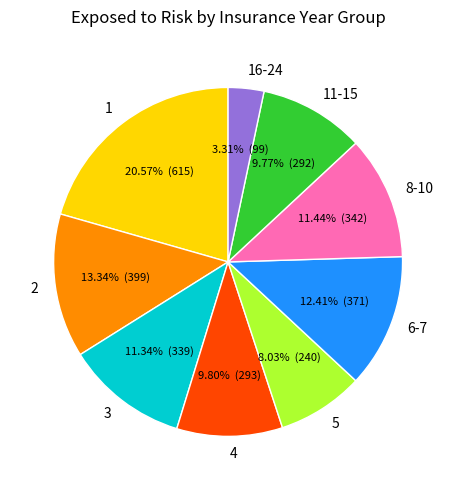

What percentage is the 8-10 slice, to the nearest percent?

11%